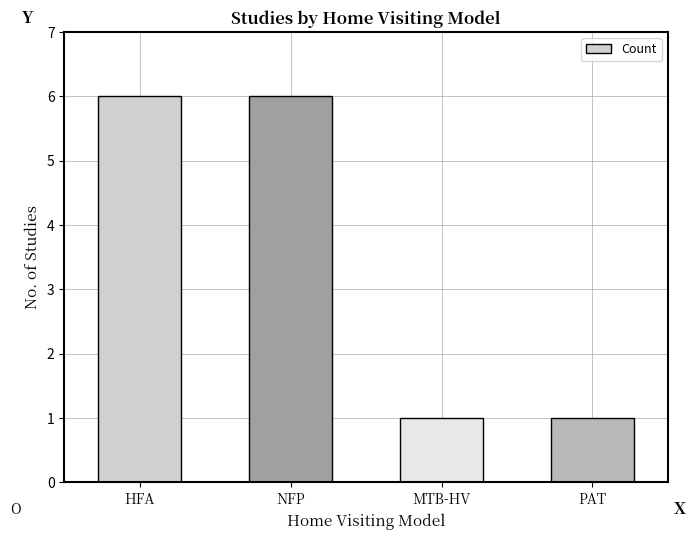

What value does the data have at NFP?

6